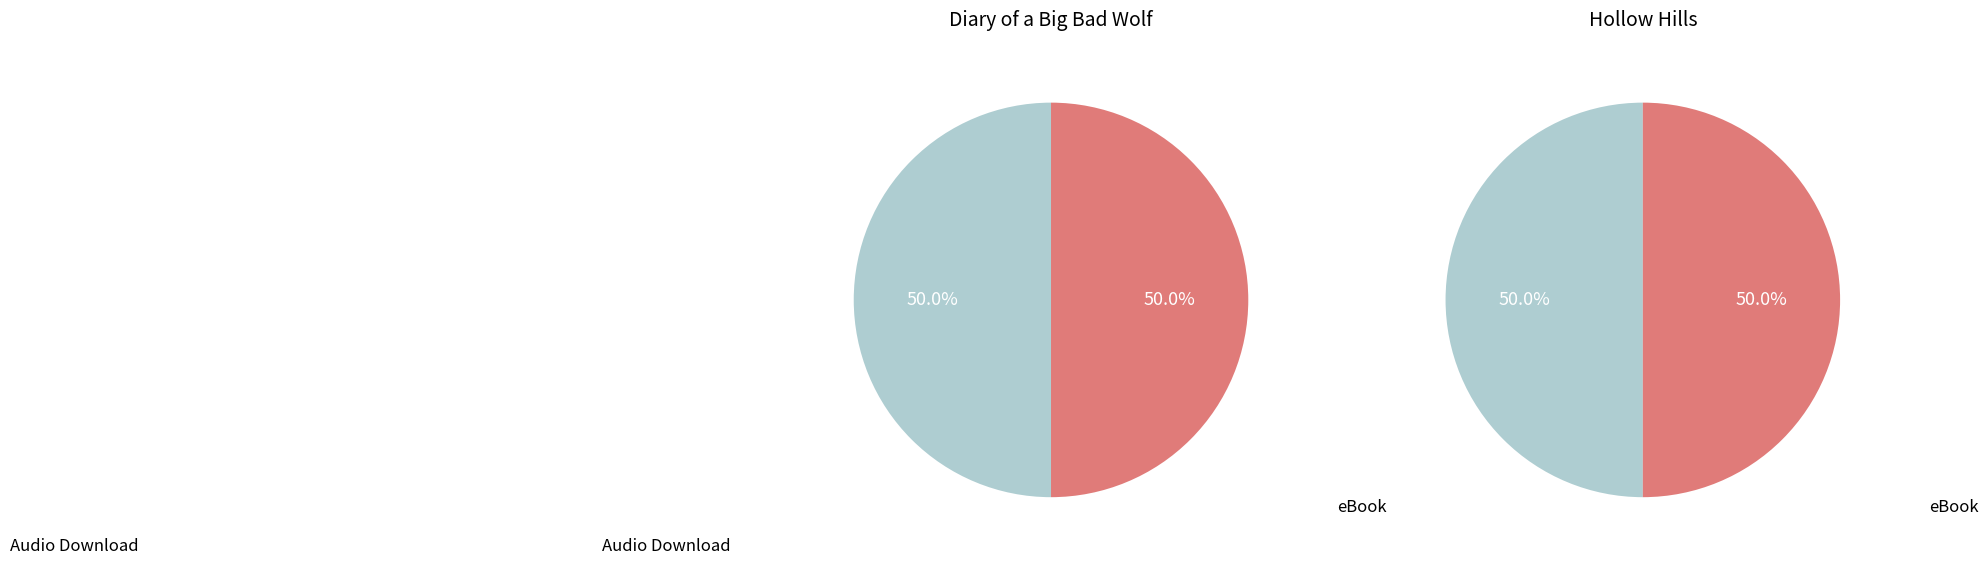

To the nearest percent, what percentage of the pie is Diary of a Big Bad Wolf?

50%